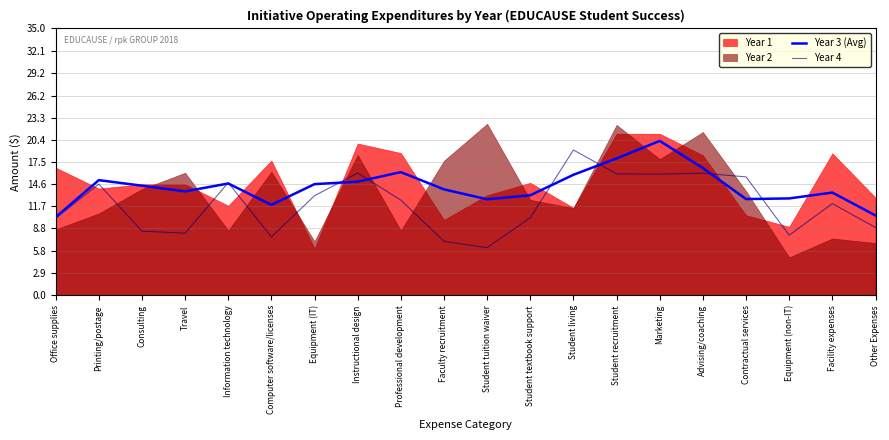

What is the difference between the Year 4 values at Instructional design and Other Expenses?

7.1